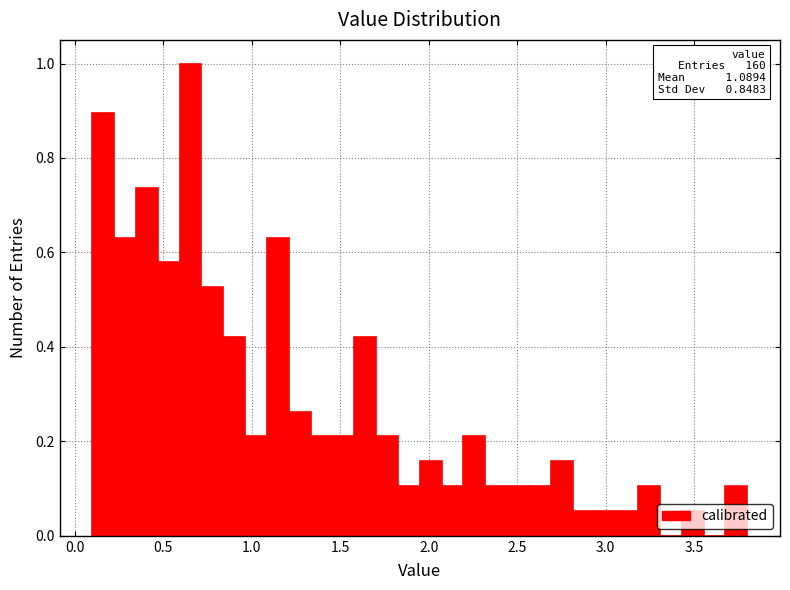

Read against the x-axis, roughly where is the centre of the tallest bar?

0.65